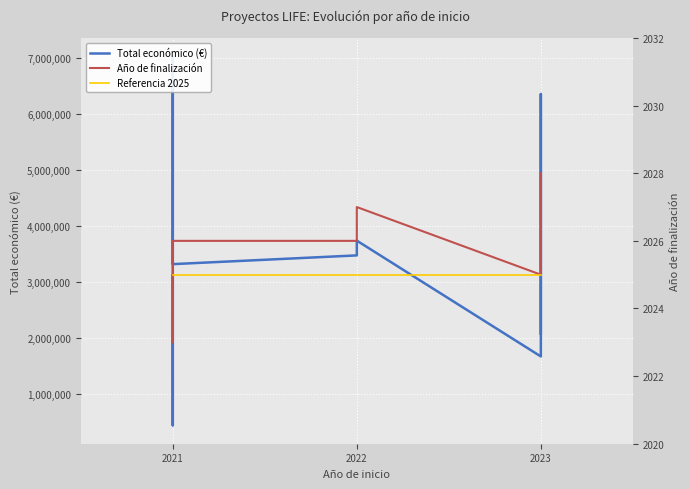

How many values in the Año de finalización series exceed 2026?

3